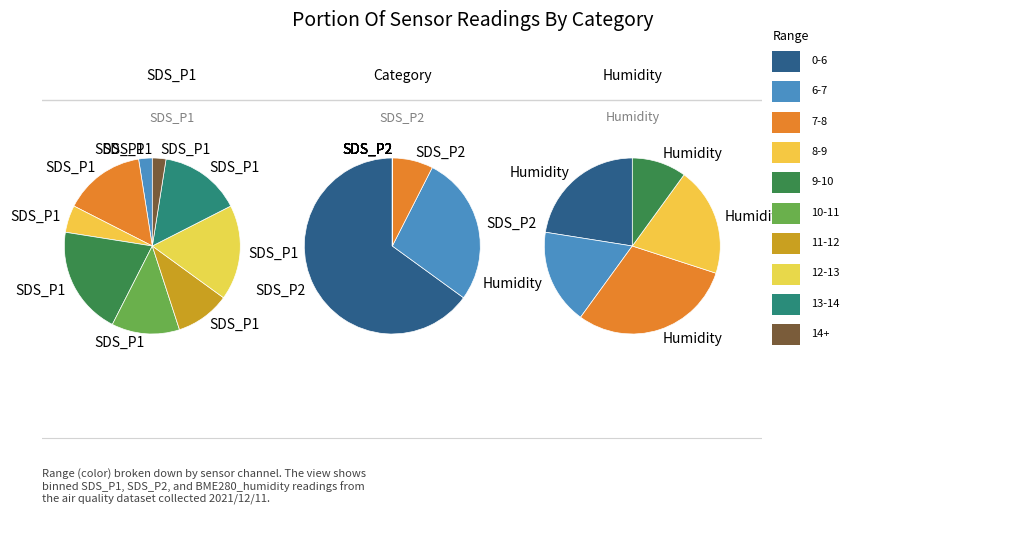

Is it true that 22 is 3% of the pie?

True